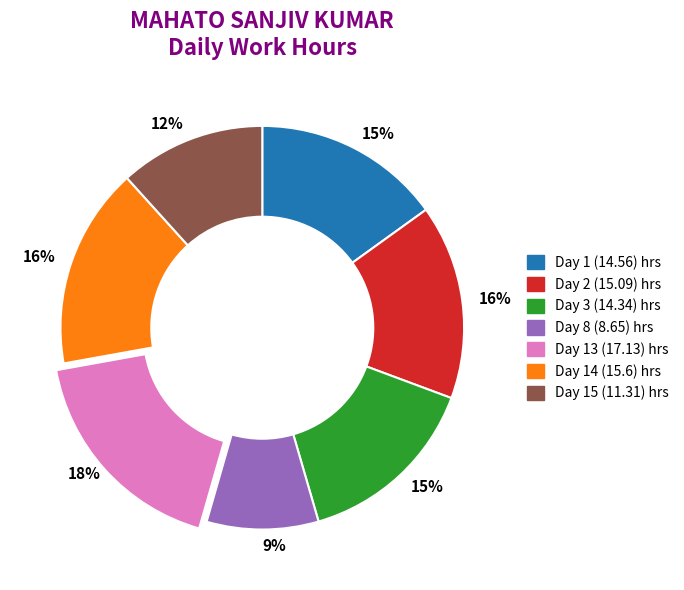

Does any single category account for the majority?

No